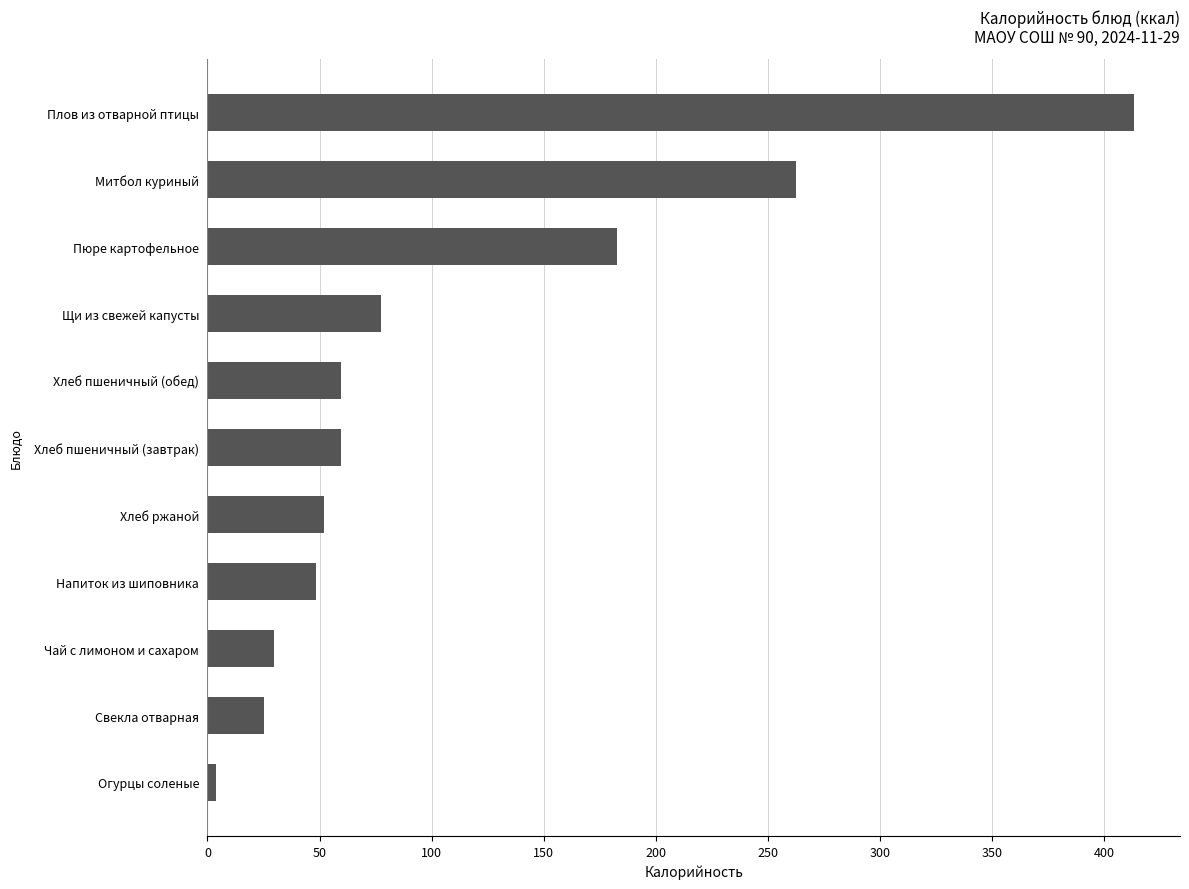

The value at Митбол куриный is 350.1. True or false?

False